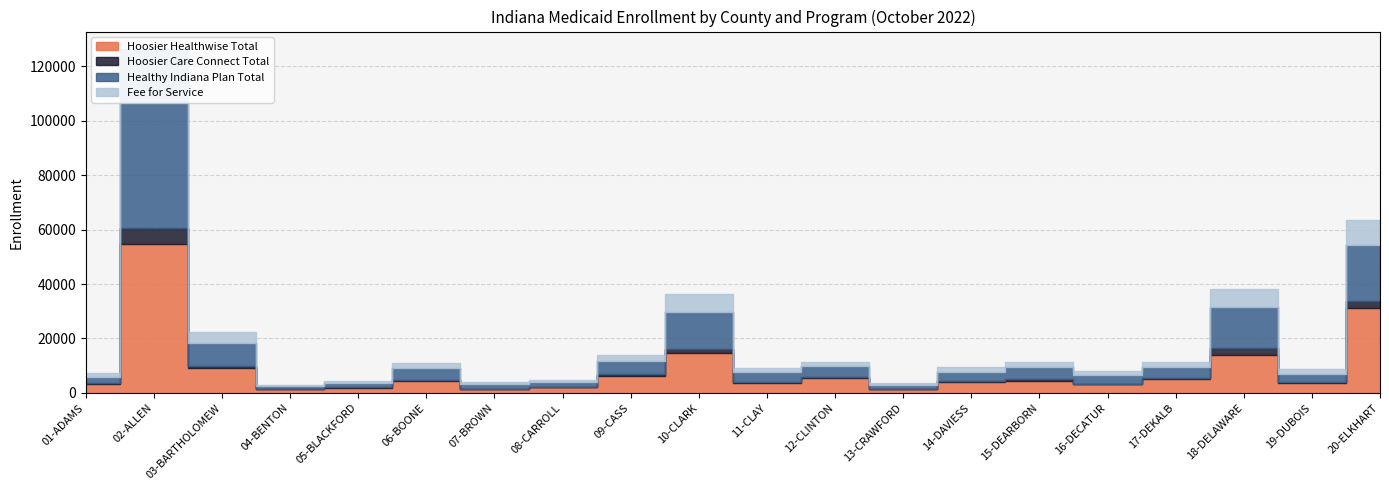

What is the difference between the highest and lowest values at 18-DELAWARE?

12802